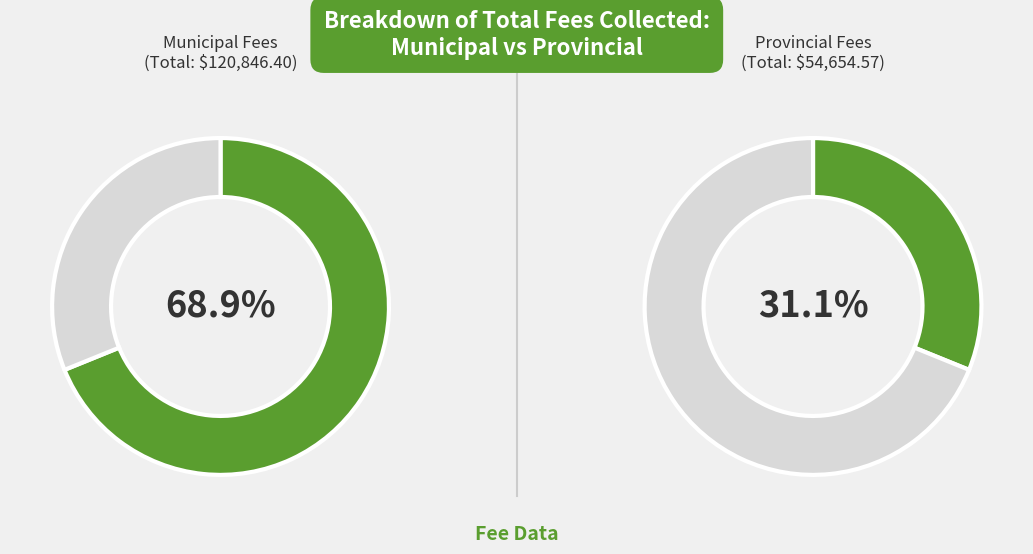

Does Provincial Fees account for over 50% of the chart?

No